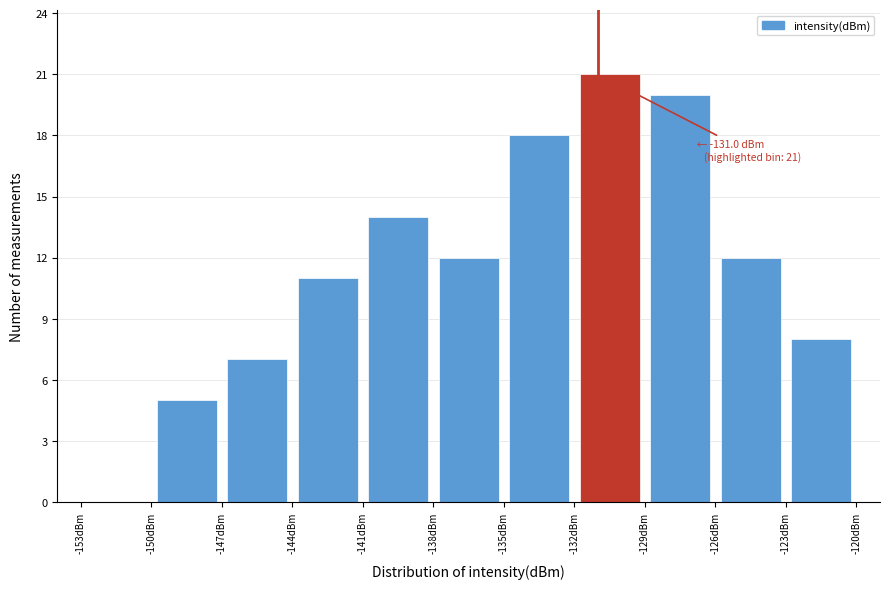

Over which range of the x-axis is the bar tallest?

-132 to -129